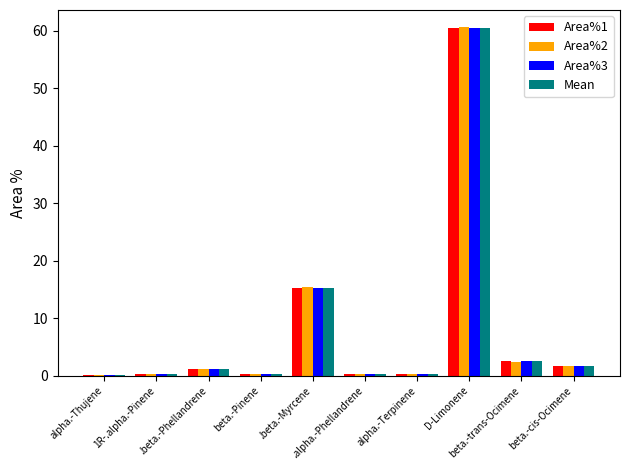

At which category is the sum across all series the highest?

D-Limonene